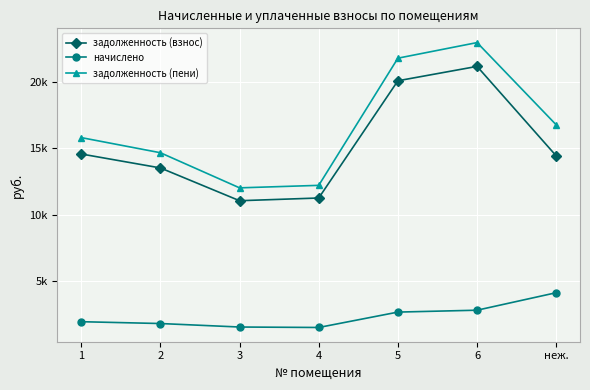

Is the value of начислено at 2 greater than the value of задолженность (взнос) at 2?

No